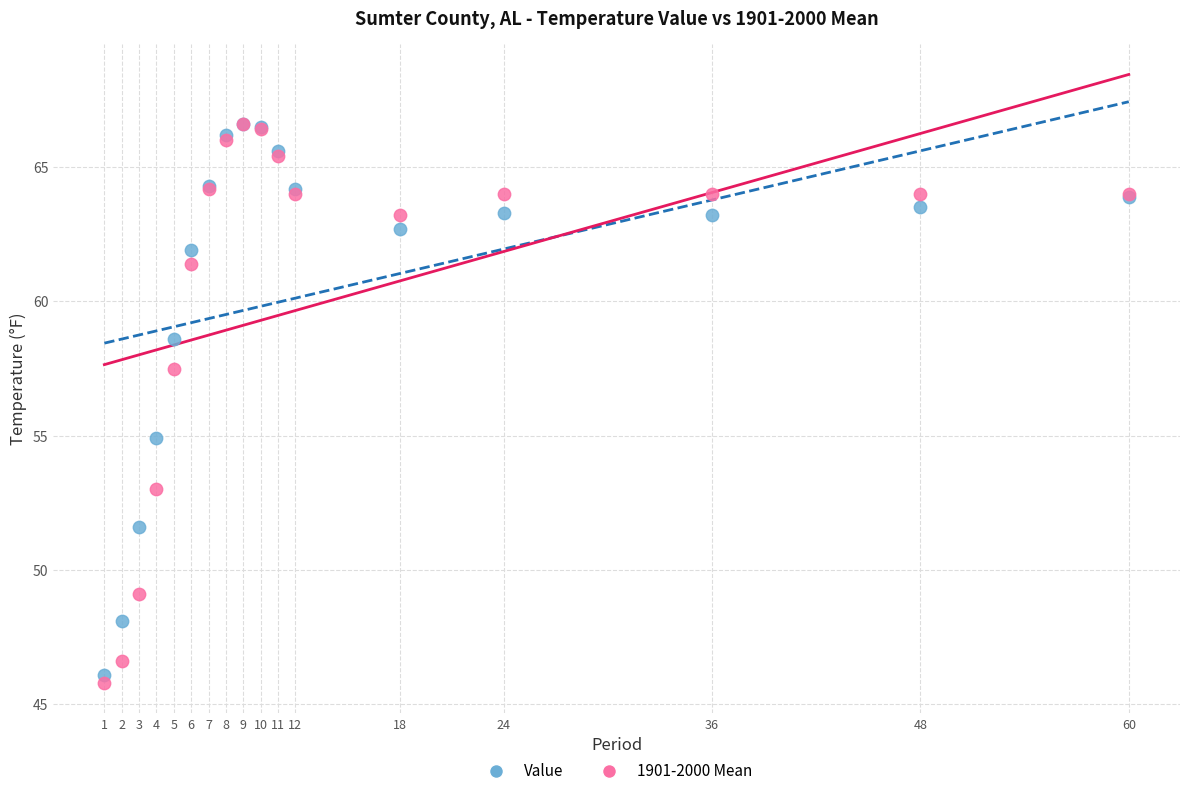

In the Value series, what Y value is closest to 56?

54.9